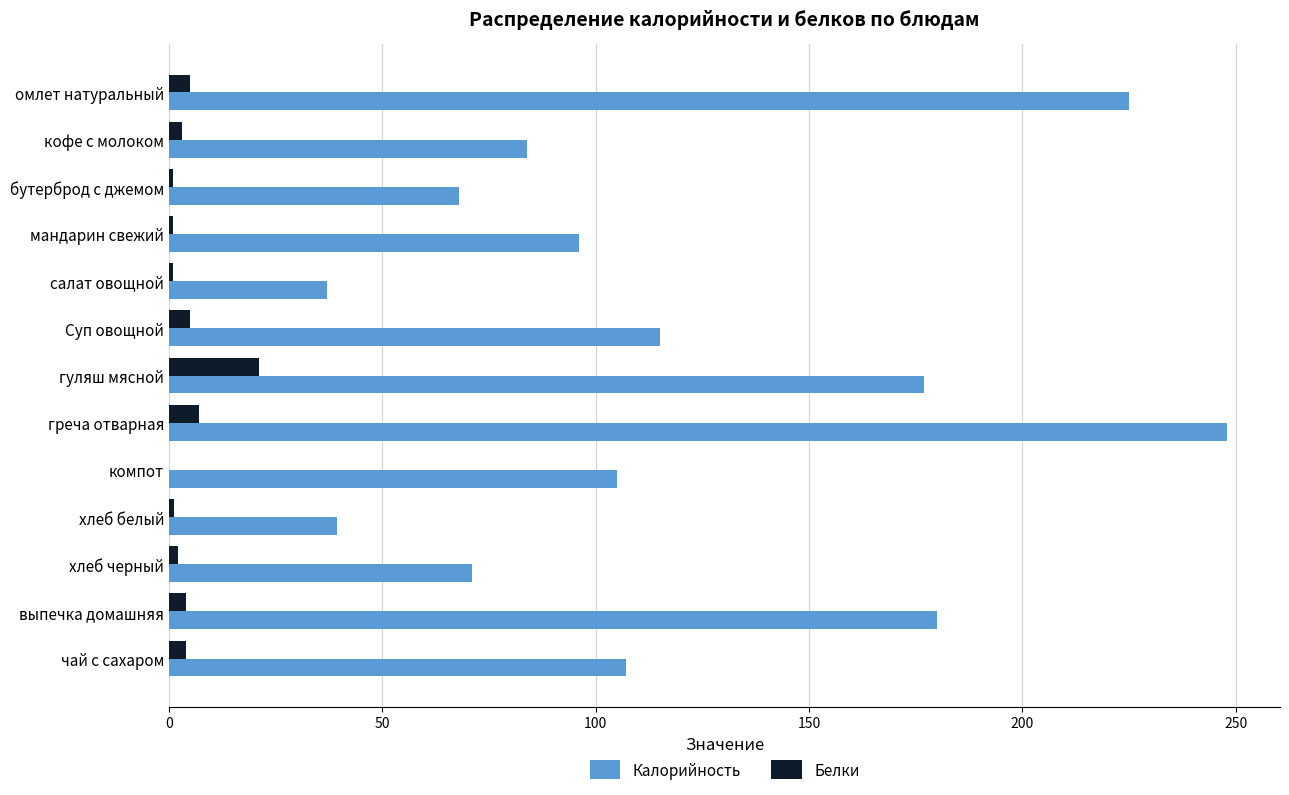

What is the sum of all Калорийность values?

1552.3